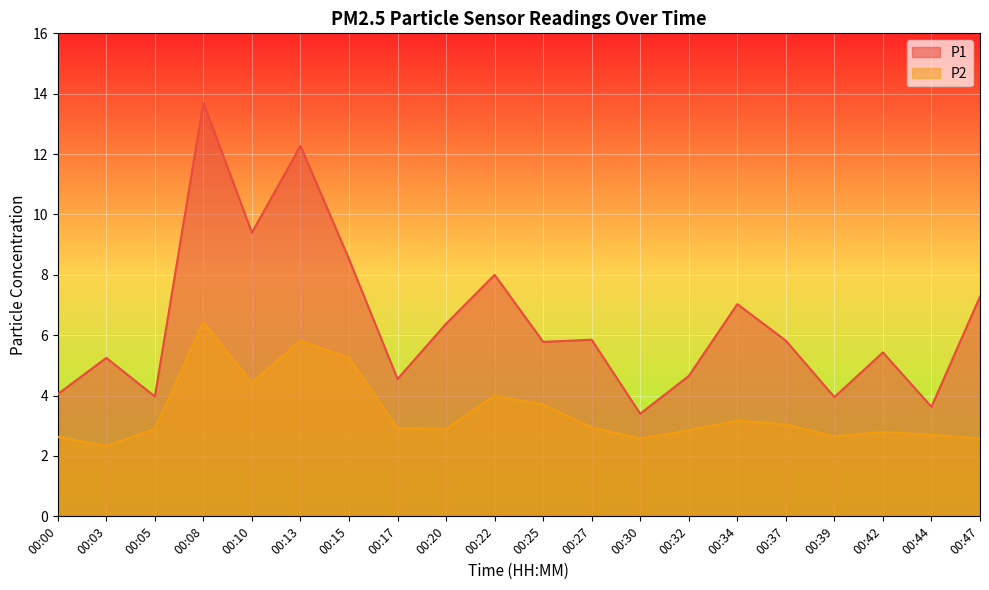

True or false: P2 and P1 intersect in this chart.

False